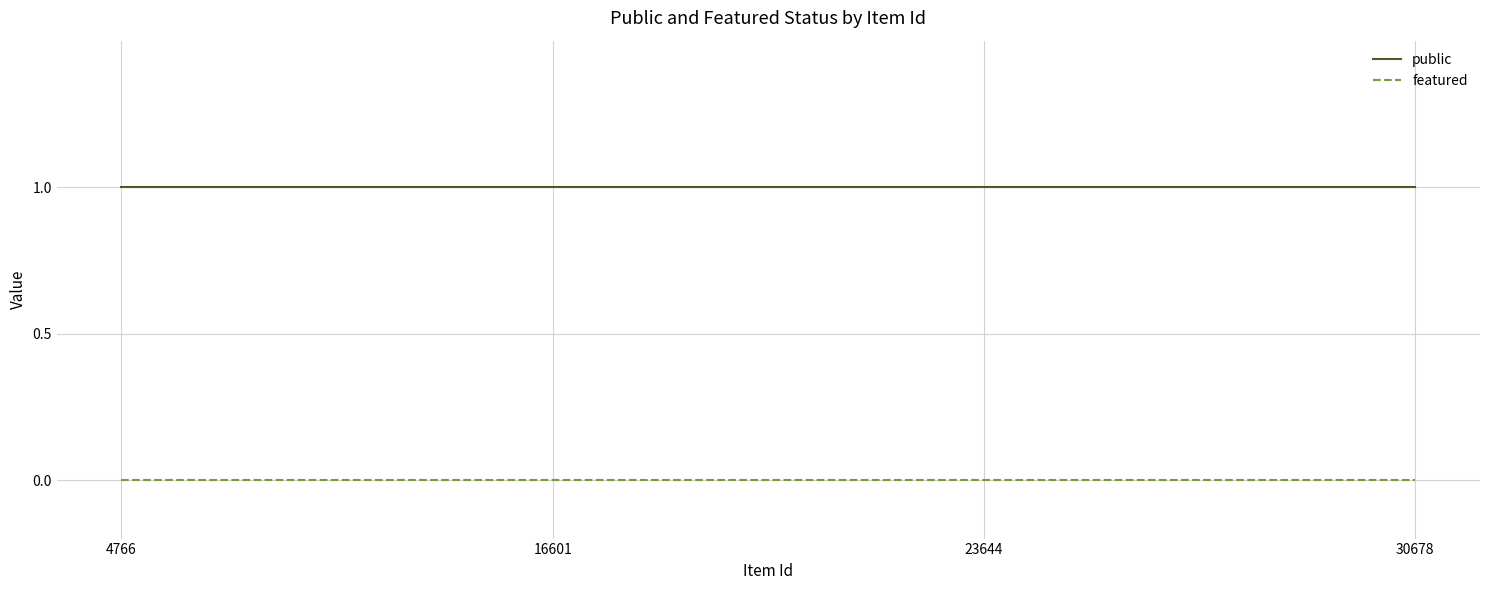

The featured series shows 0 at 23644. True or false?

True